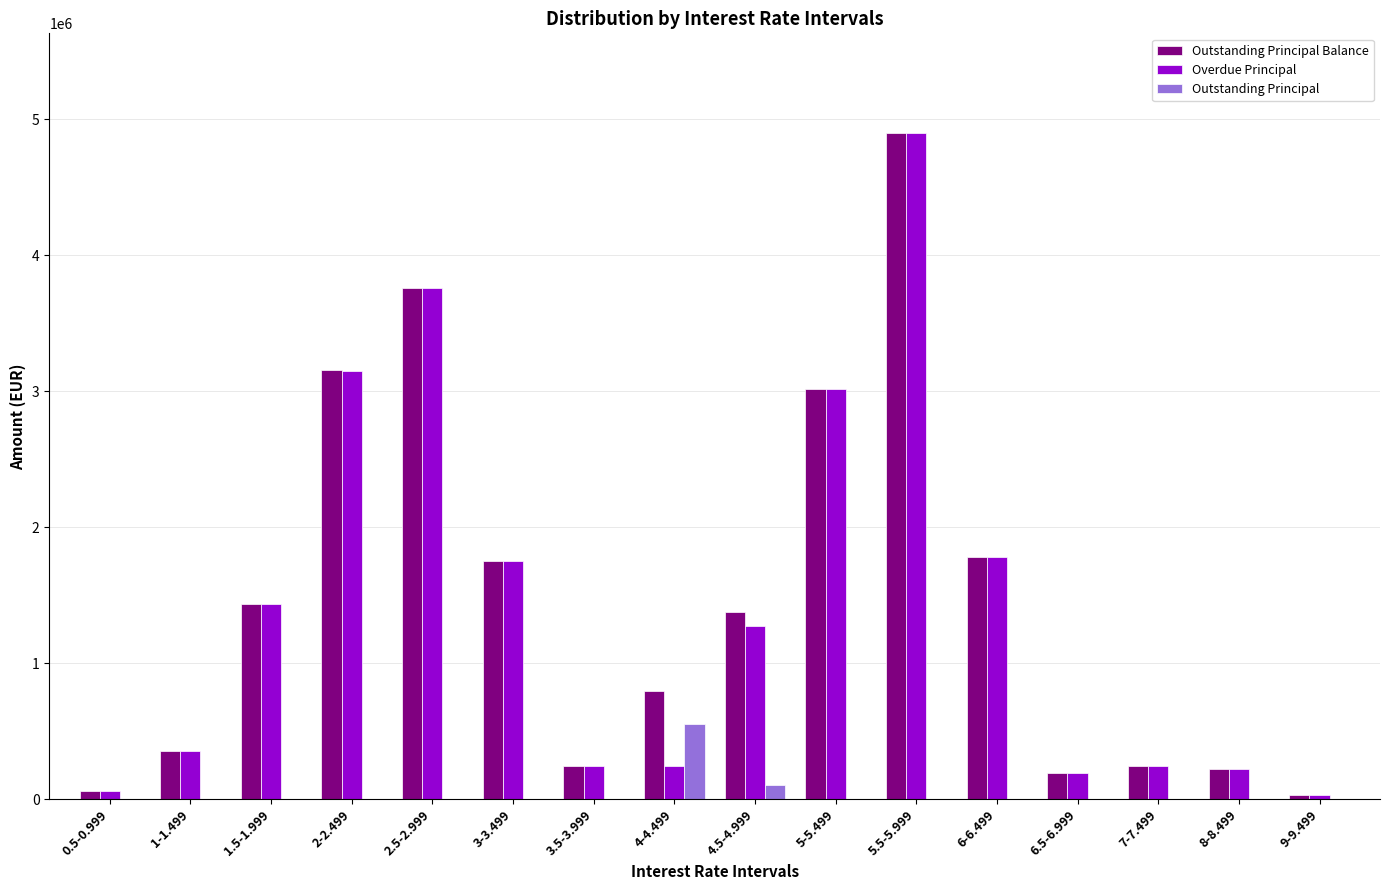

What is the total value across all series at 5.5-5.999?

9795638.5